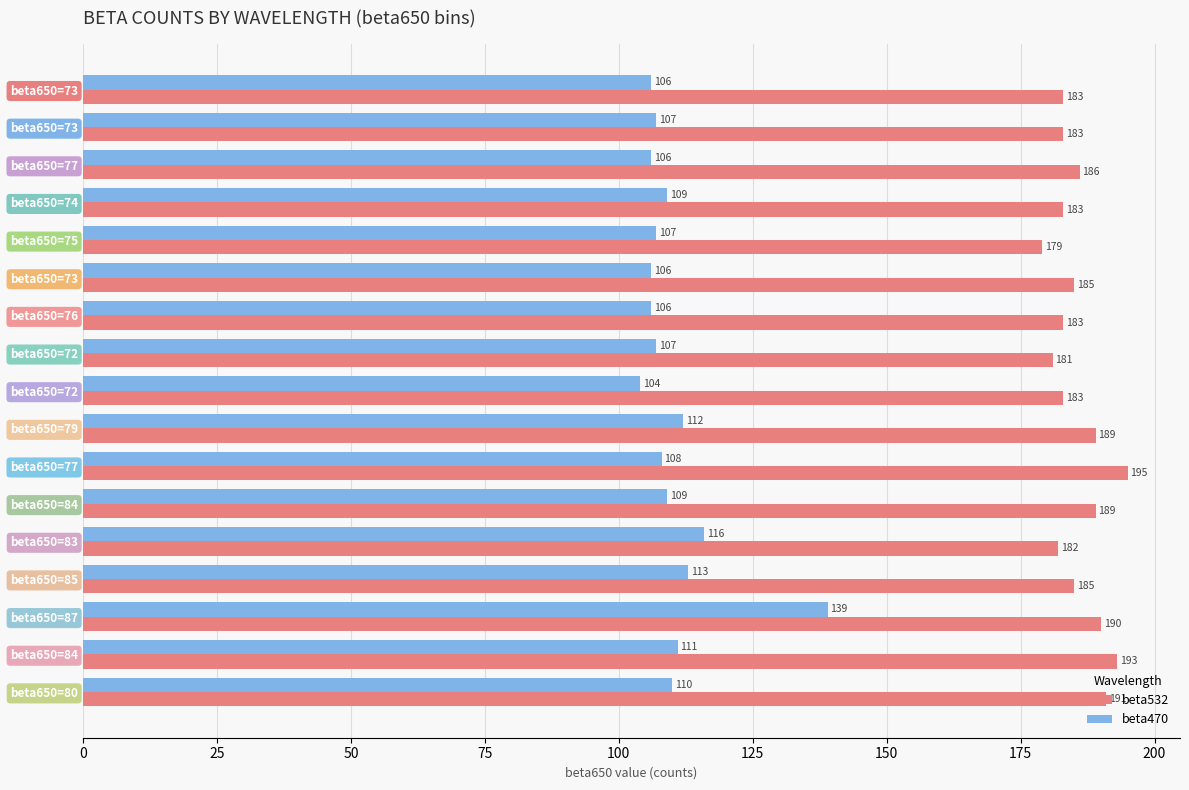

What is the average value of the beta470 series?

110